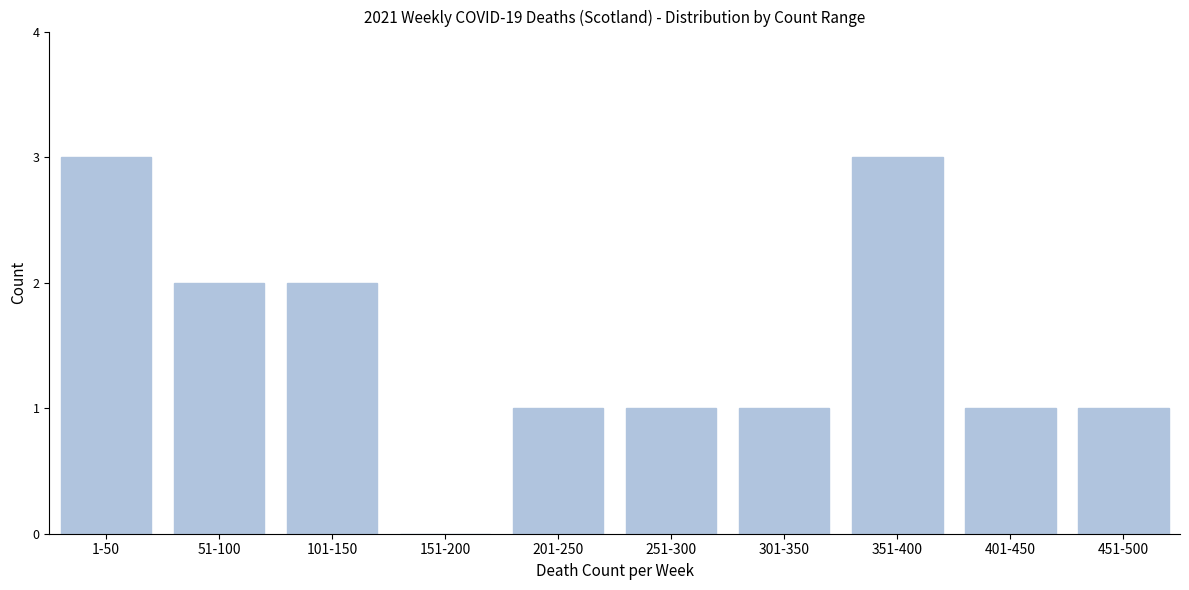

Reading left to right, extract all data points from this chart.

1-50=3	51-100=2	101-150=2	151-200=0	201-250=1	251-300=1	301-350=1	351-400=3	401-450=1	451-500=1